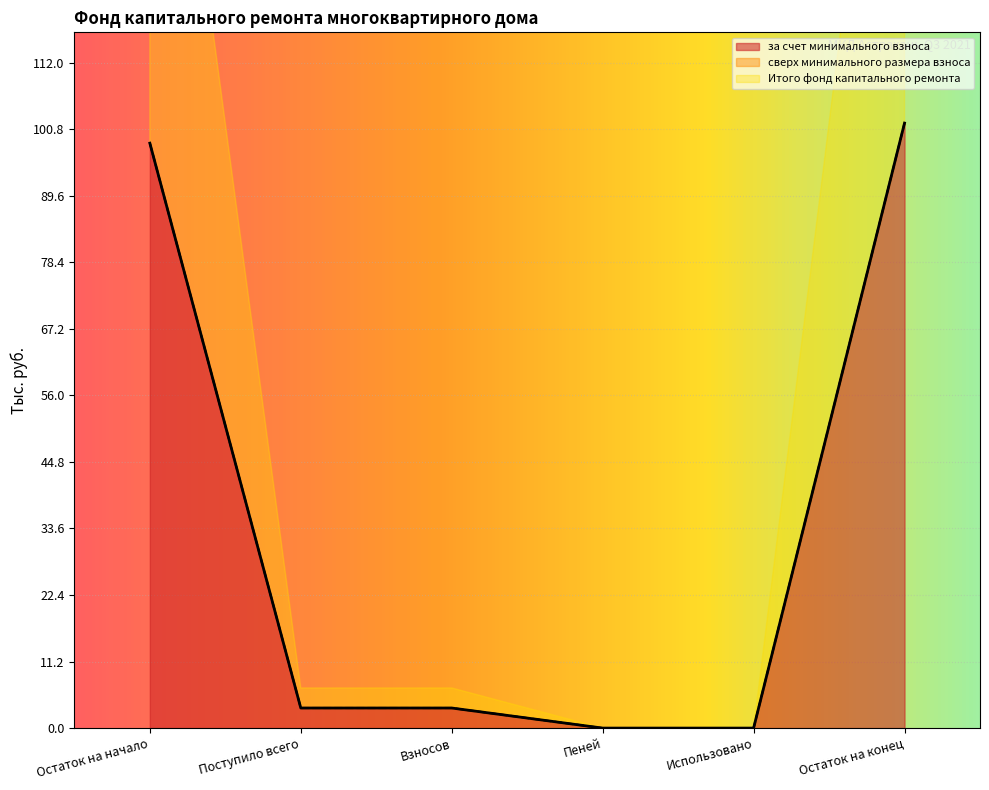

True or false: Итого фонд капитального ремонта and за счет минимального взноса intersect in this chart.

False